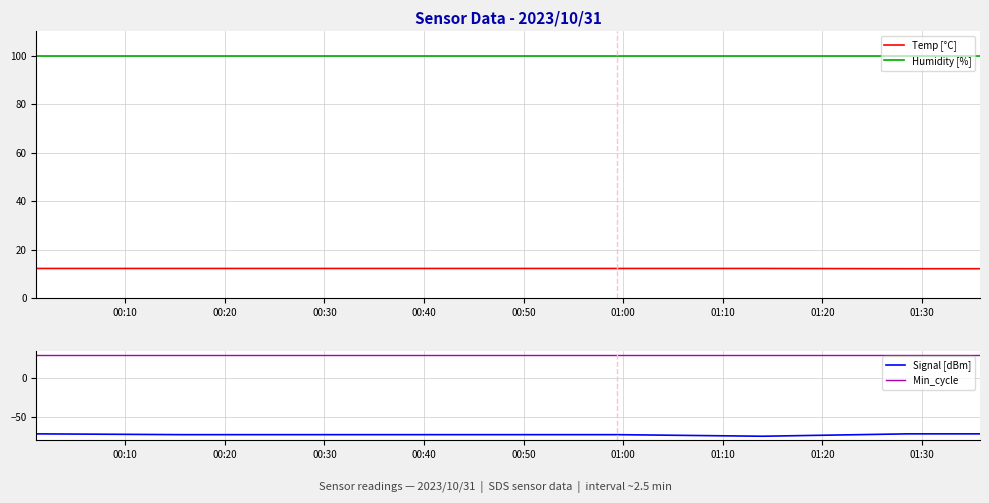

Which series has the largest range (max minus min)?

Signal [dBm]